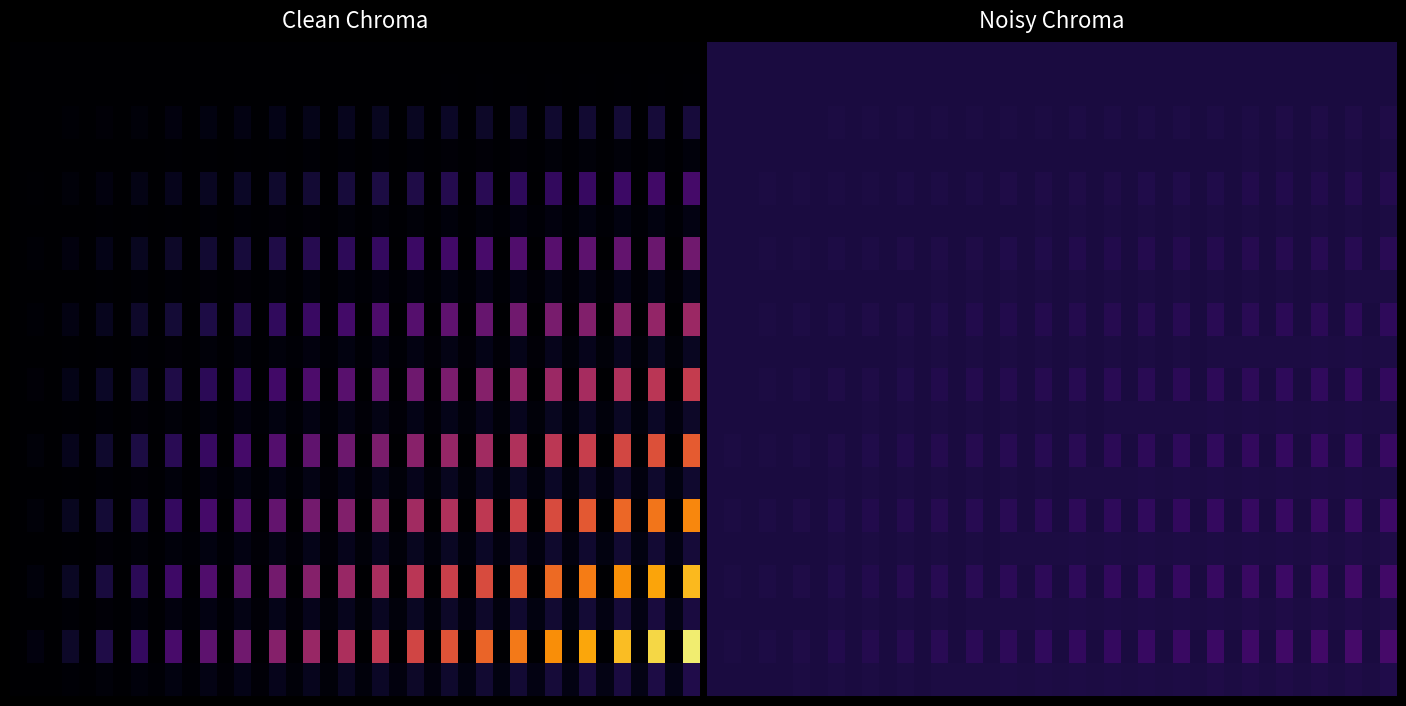

At which category is the sum across all series the highest?

39